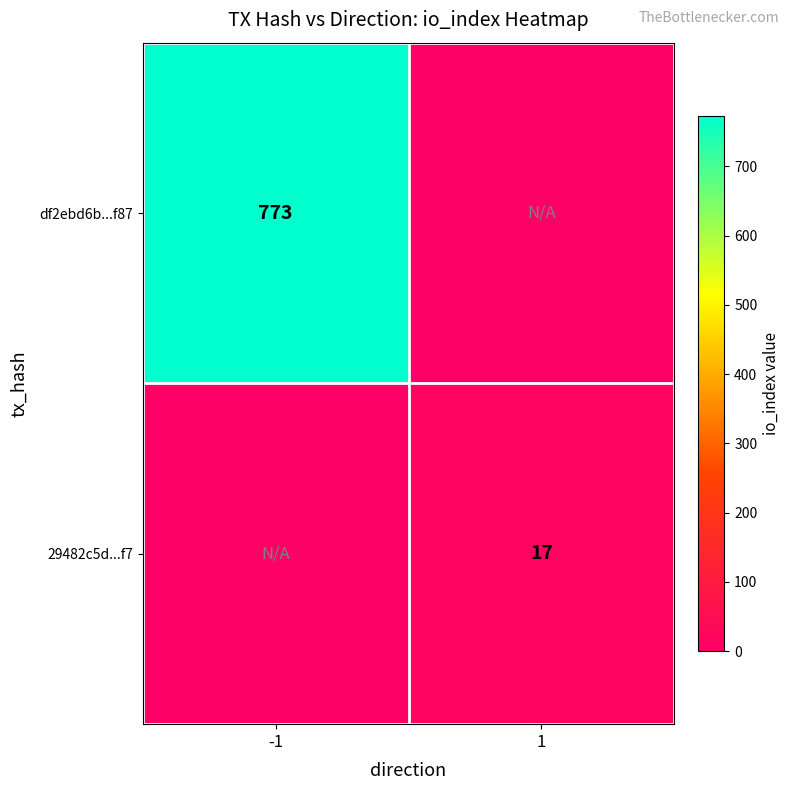

At which category is the sum across all series the highest?

-1